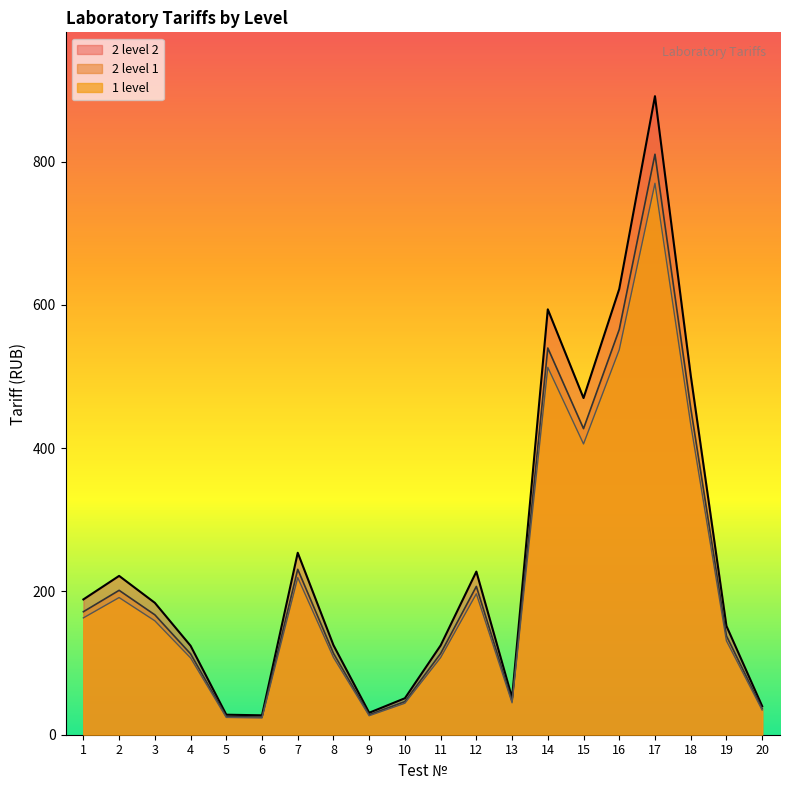

True or false: 2 level 1 and 1 level intersect in this chart.

False